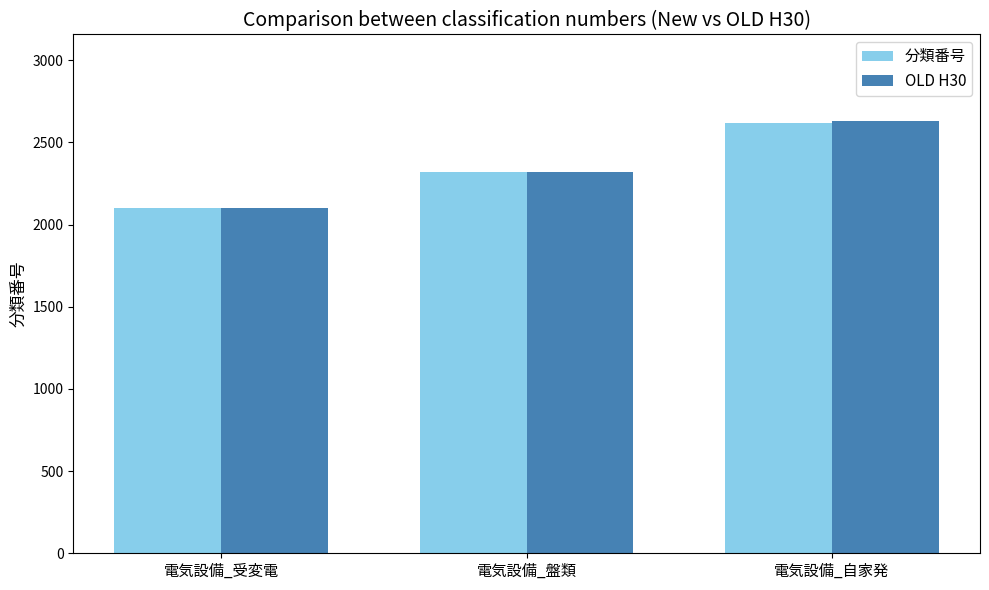

What is the label of the 2nd bar from the left?

電気設備_盤類